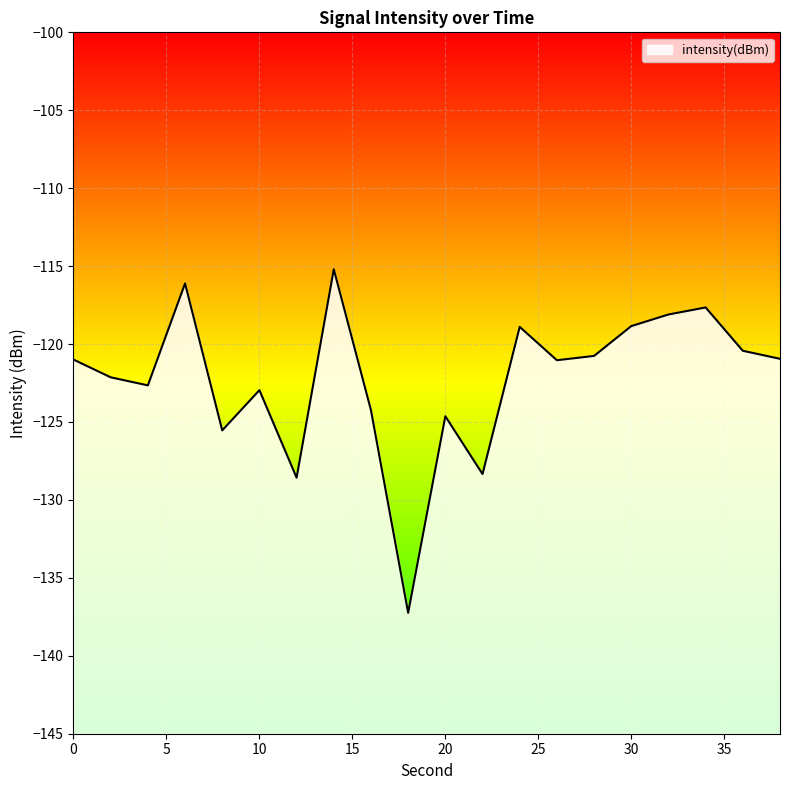

Which has a higher value, 24 or 38?

24